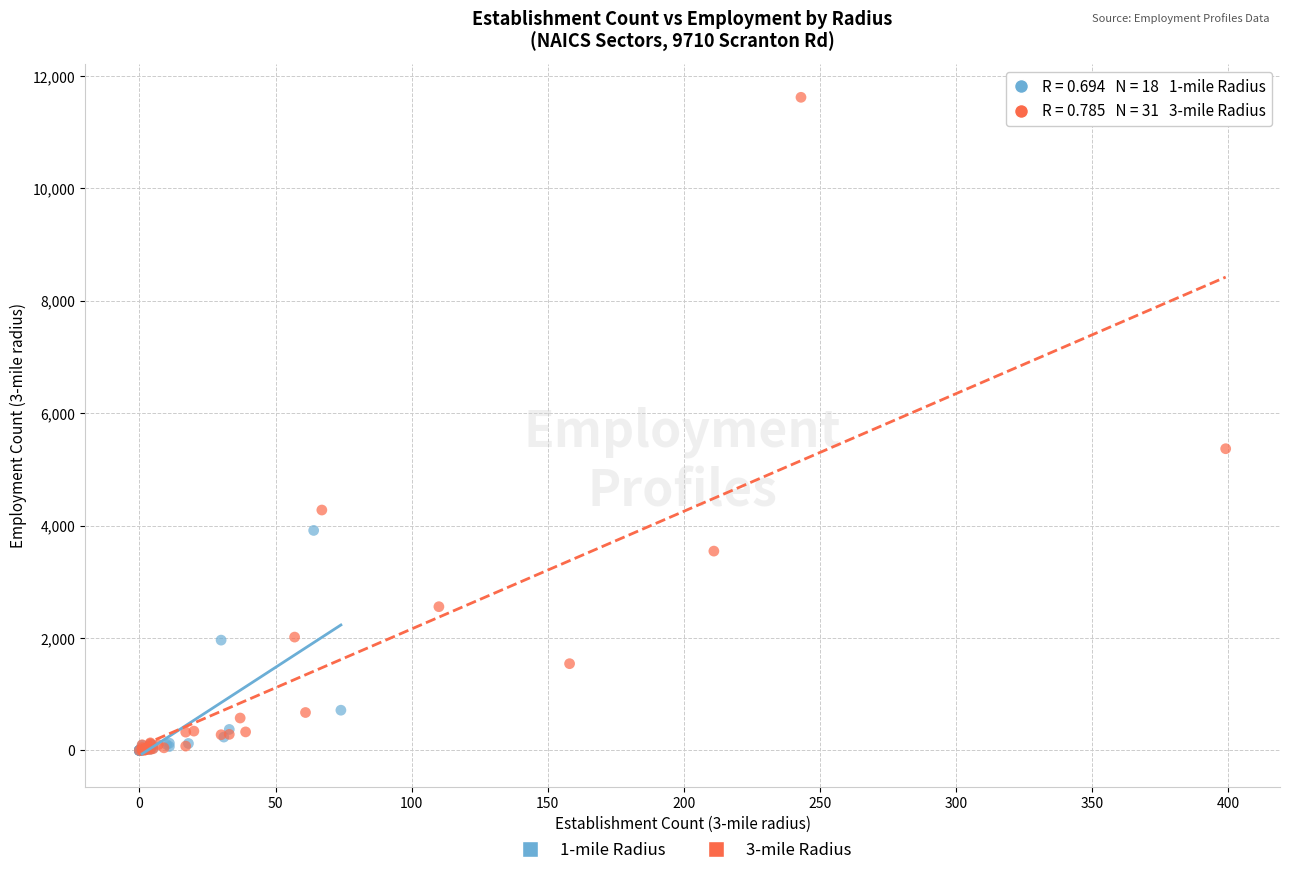

What are all the series names shown in the legend?

1-mile Radius, 3-mile Radius